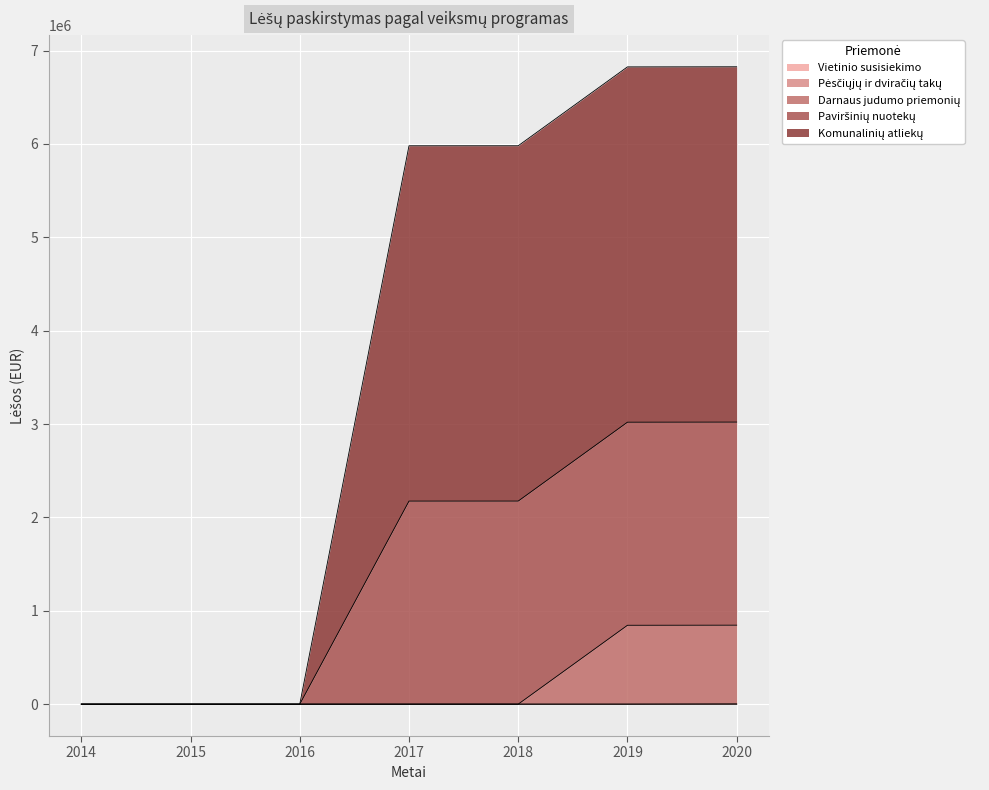

Rank the categories by Darnaus judumo priemonių value from highest to lowest.

2020, 2019, 2018, 2014, 2015, 2016, 2017